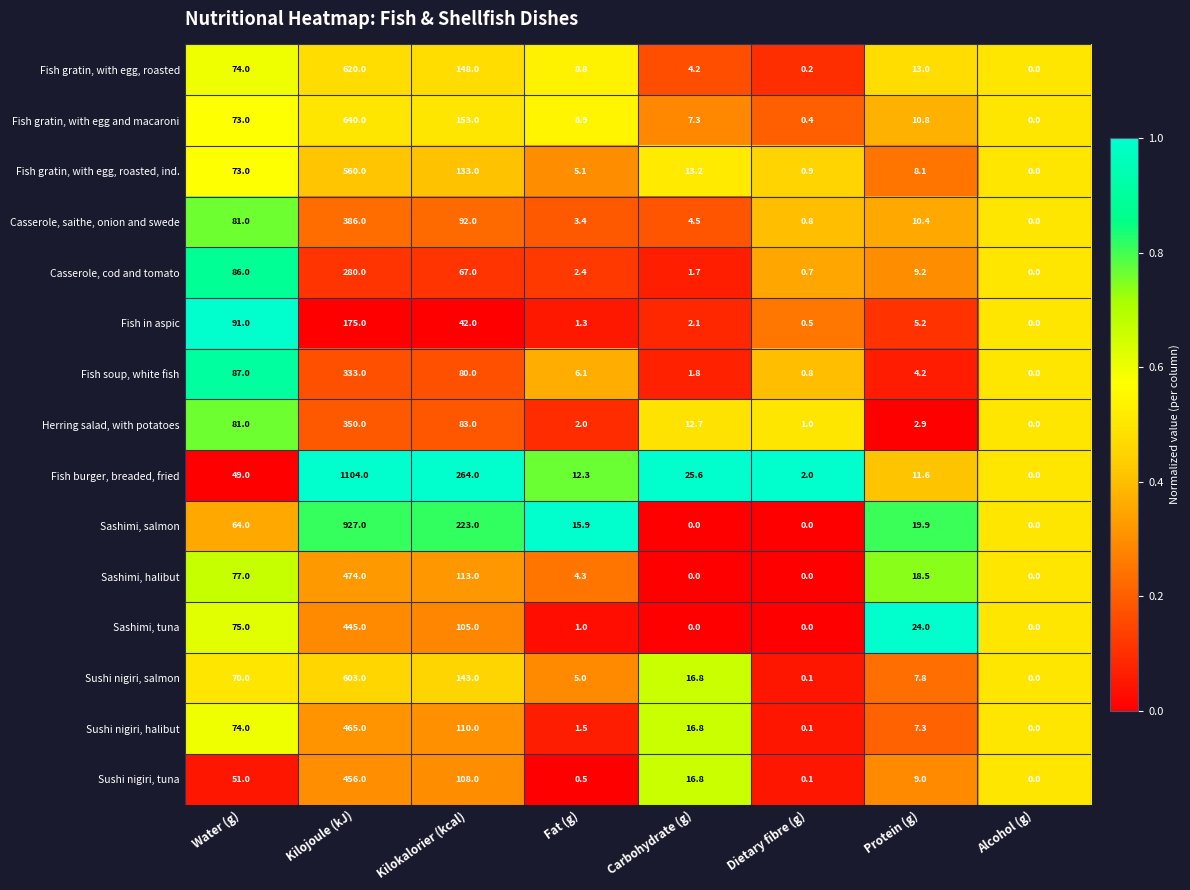

What is the greatest value displayed?

1104.0